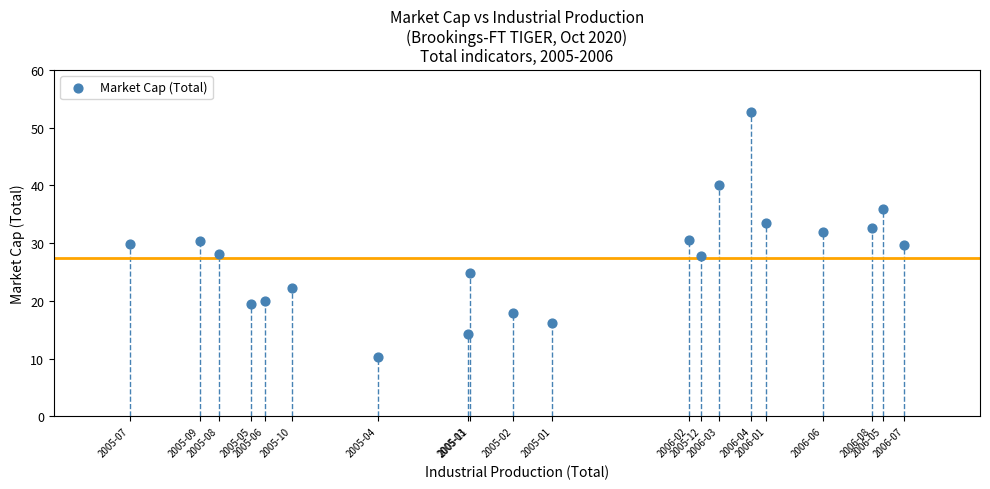

What is the range of X values (max minus min)?

2.0